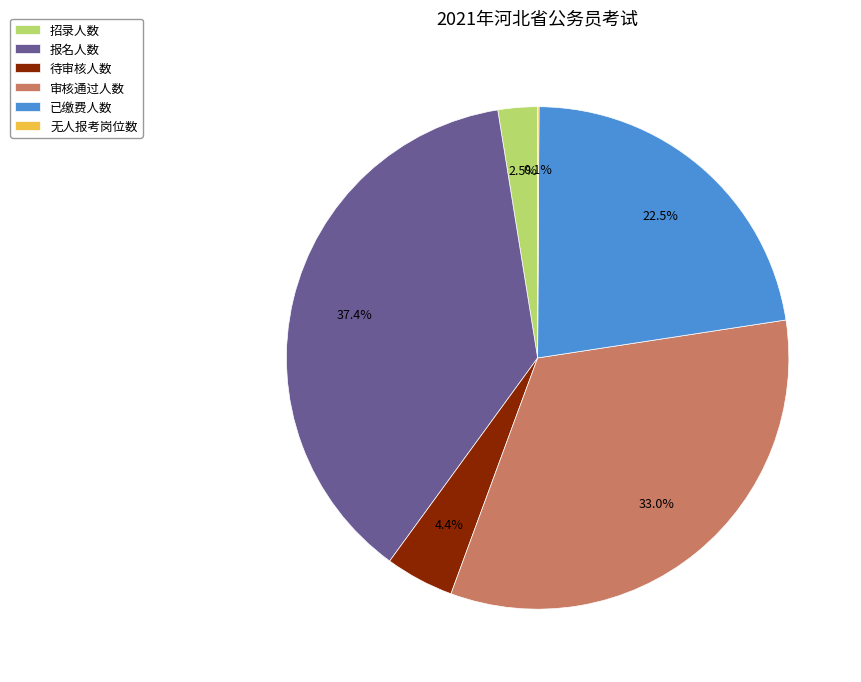

The 招录人数 slice represents 8% of the pie. True or false?

False